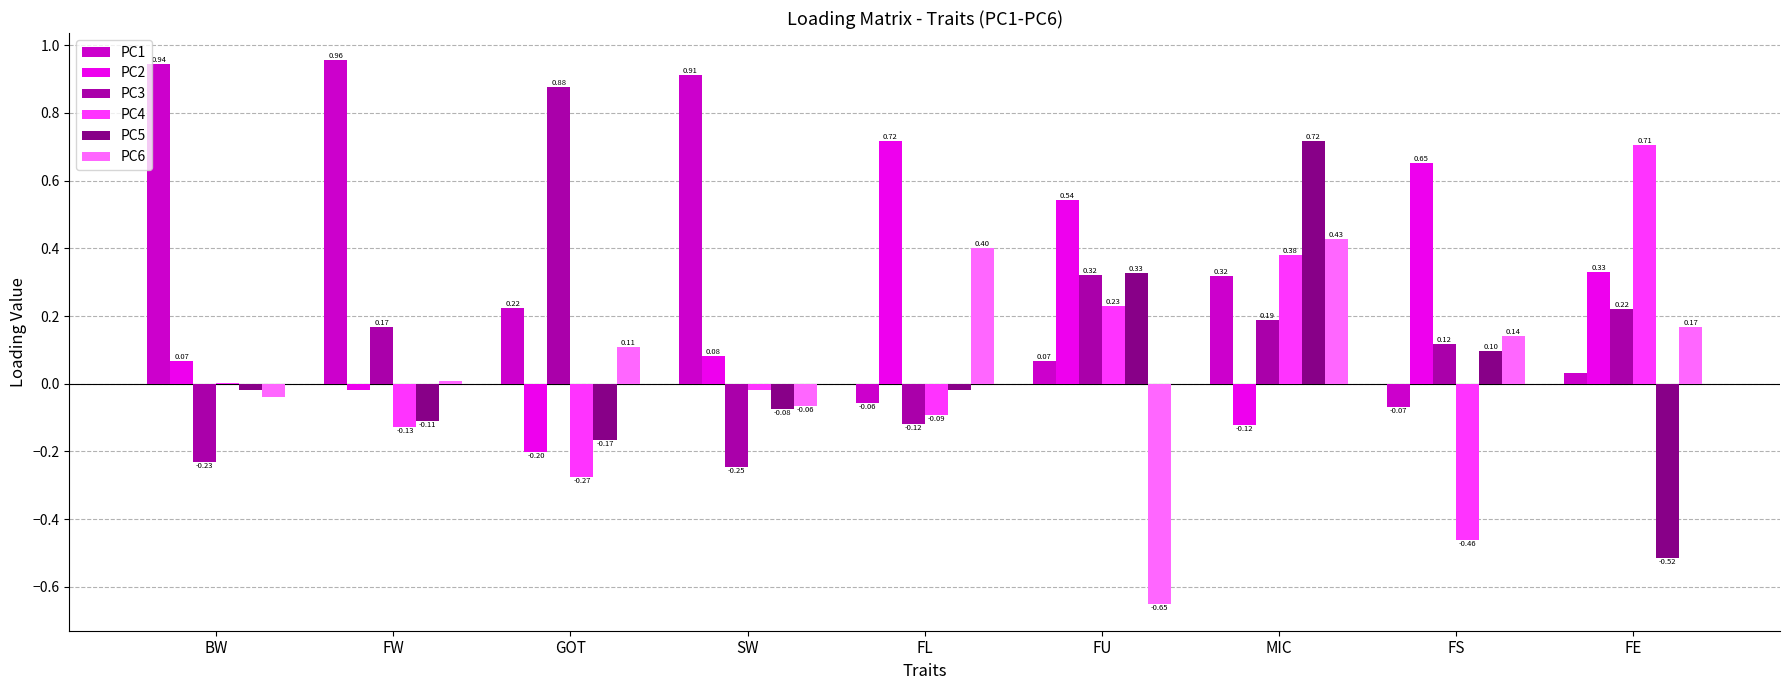

Between GOT and MIC, which series saw the biggest shift?

PC5